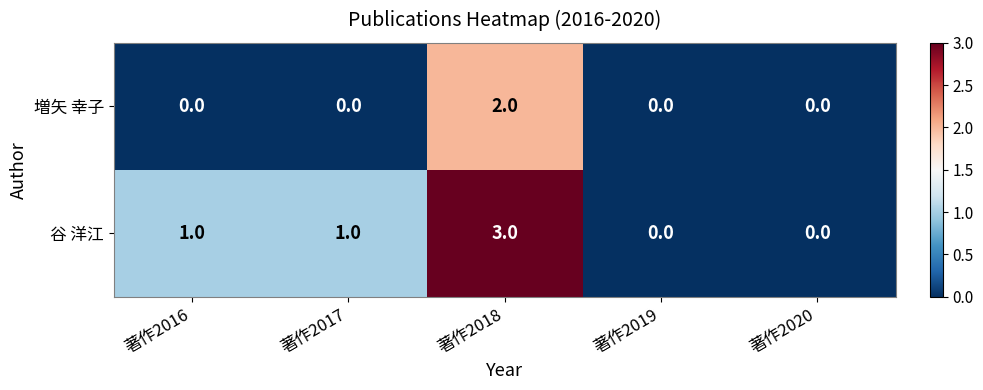

The 谷 洋江 series shows 0 at 著作2020. True or false?

True